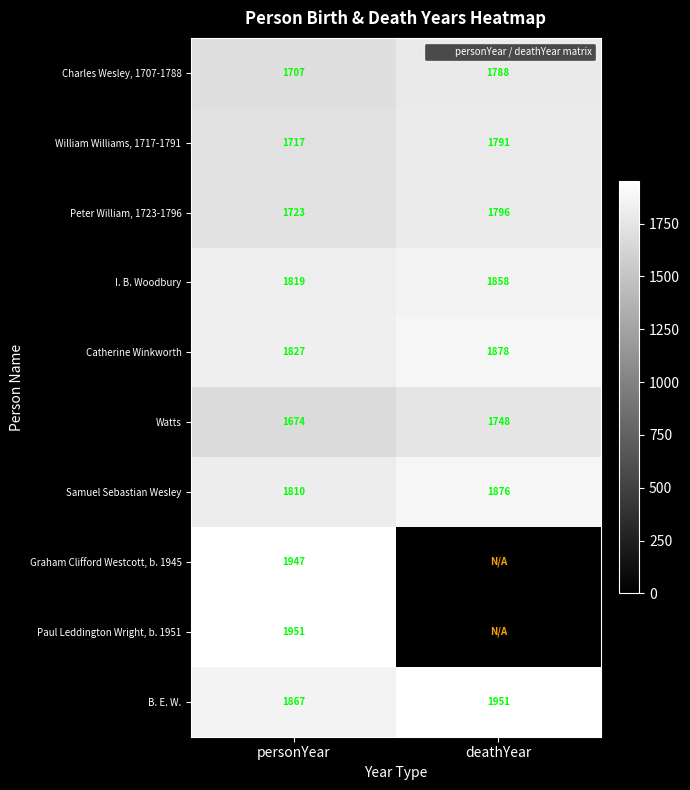

Which series has the largest total across all categories?

B. E. W.